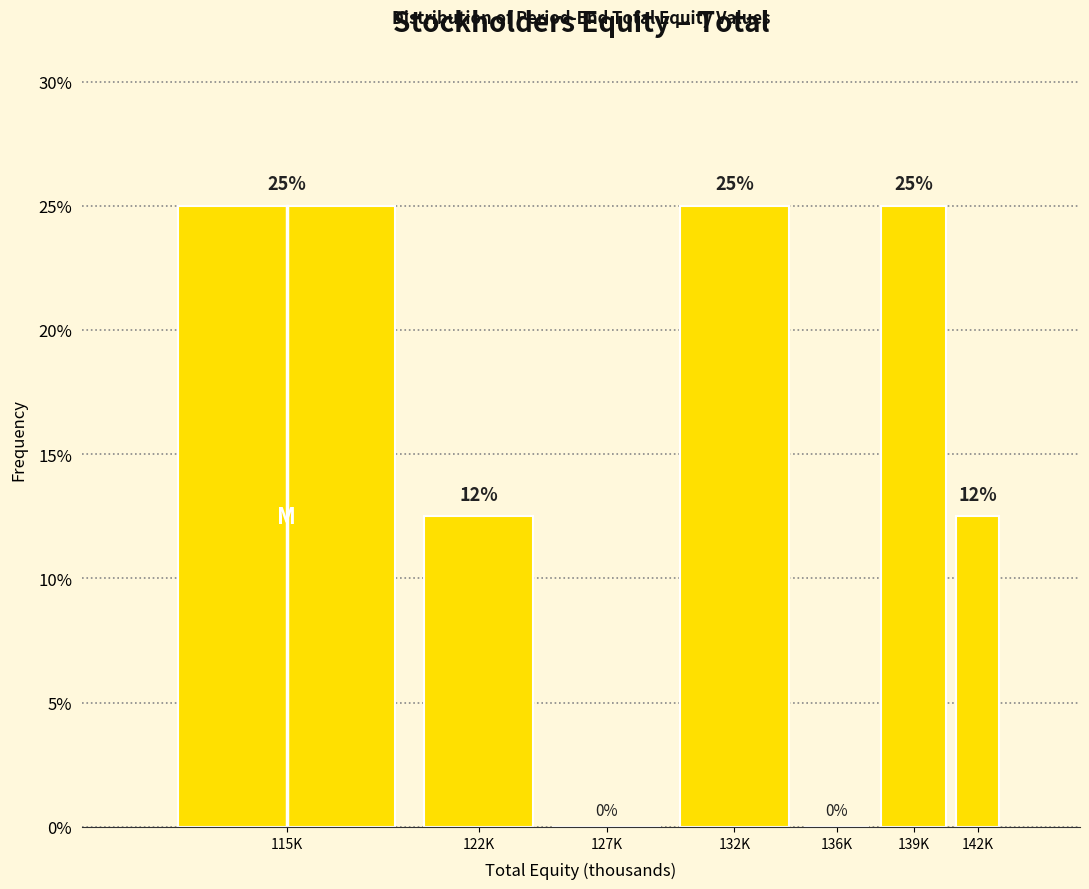

Which has a higher value, 139K or 122K?

139K